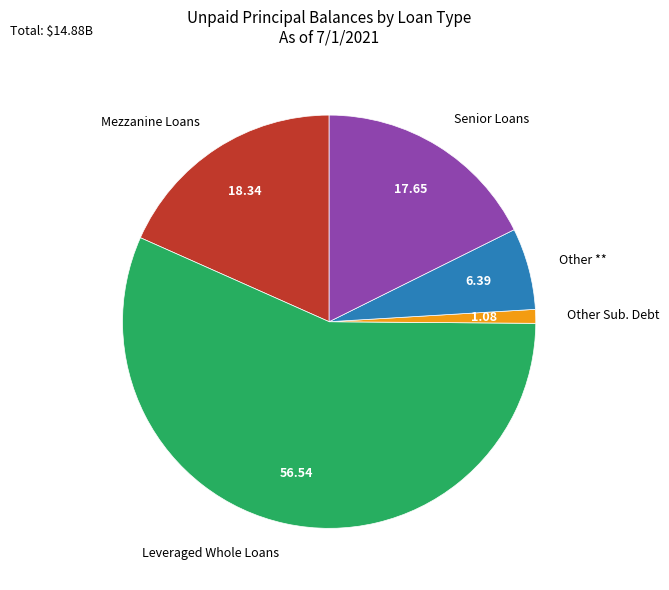

Does any single category account for the majority?

Yes